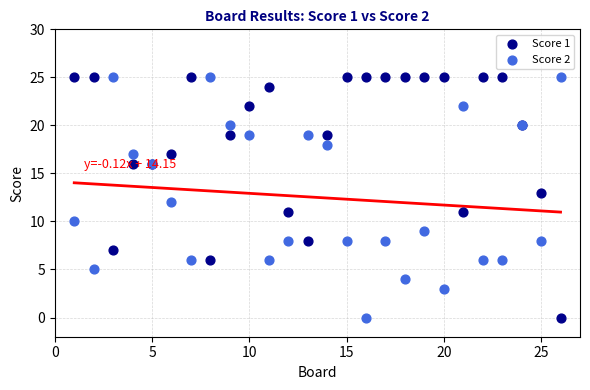

What is the X range (max minus min) for the scatter plot?

25